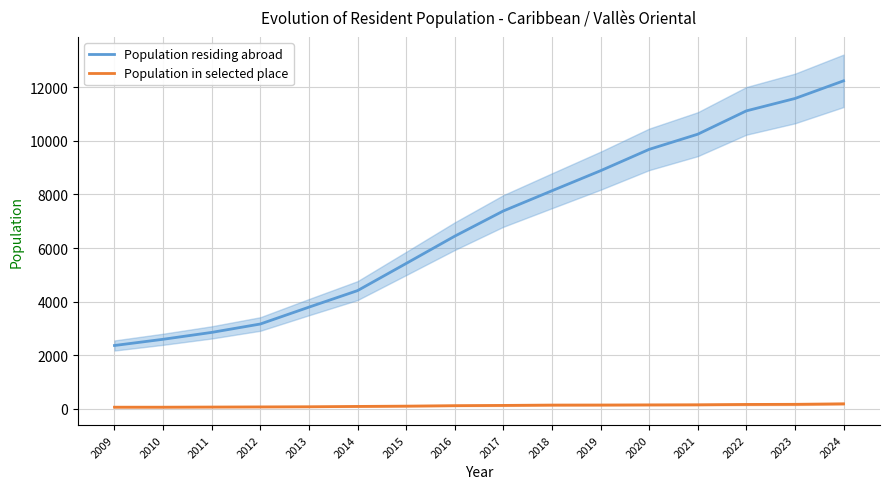

Reading right to left, transcribe all the data shown in this chart.

Population residing abroad: 12240	11581	11119	10248	9682	8885	8137	7383	6442	5423	4410	3793	3164	2851	2594	2362
Population in selected place: 186	167	162	150	146	141	139	126	117	99	88	76	70	65	60	60